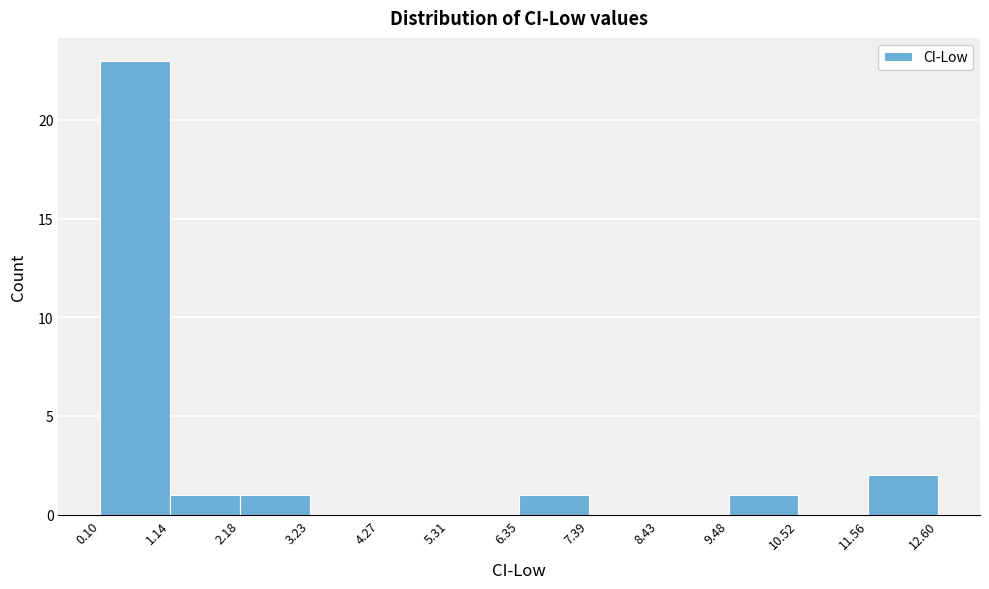

Reading left to right, transcribe this chart: for each bar, give the range it covers on the x-axis and its height. The values are not printed on the chart, so give them approximately, as read against the axis.

0.10 to 1.14: 23
1.14 to 2.18: 1
2.18 to 3.23: 1
3.23 to 4.27: 0
4.27 to 5.31: 0
5.31 to 6.35: 0
6.35 to 7.39: 1
7.39 to 8.43: 0
8.43 to 9.48: 0
9.48 to 10.52: 1
10.52 to 11.56: 0
11.56 to 12.60: 2